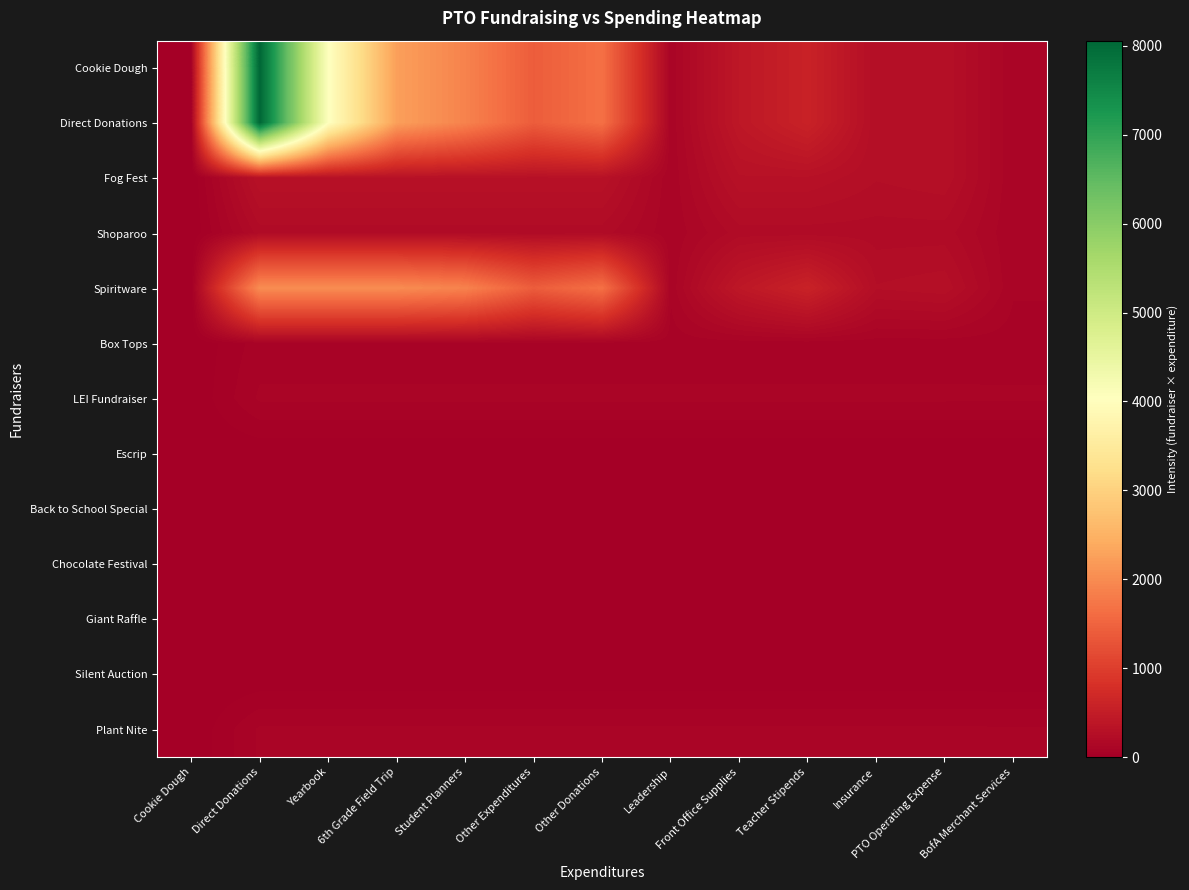

Between 6th Grade Field Trip and Insurance, which series saw the biggest shift?

Cookie Dough